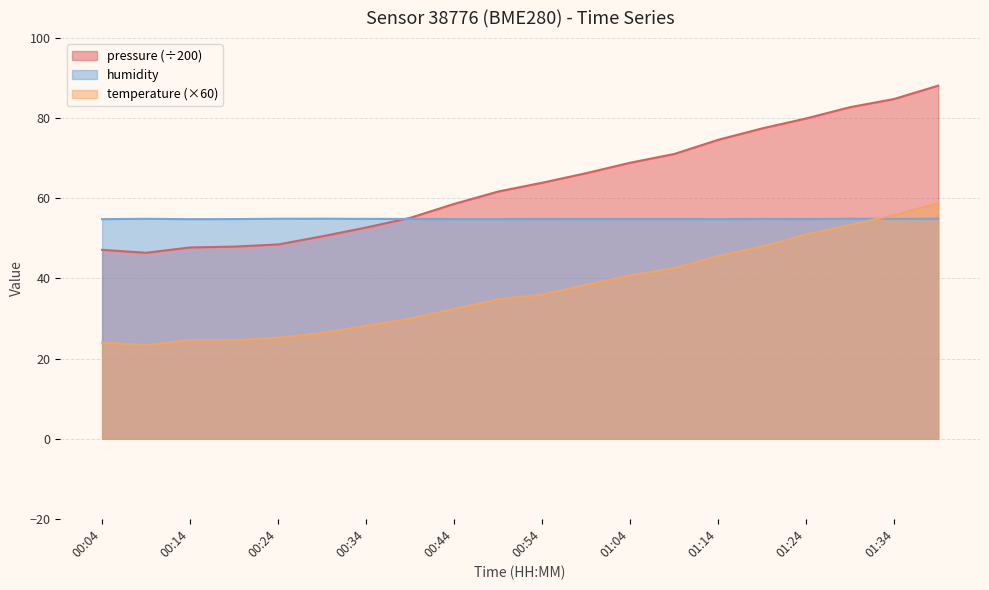

Which series changed the most between 00:34 and 00:49?

pressure